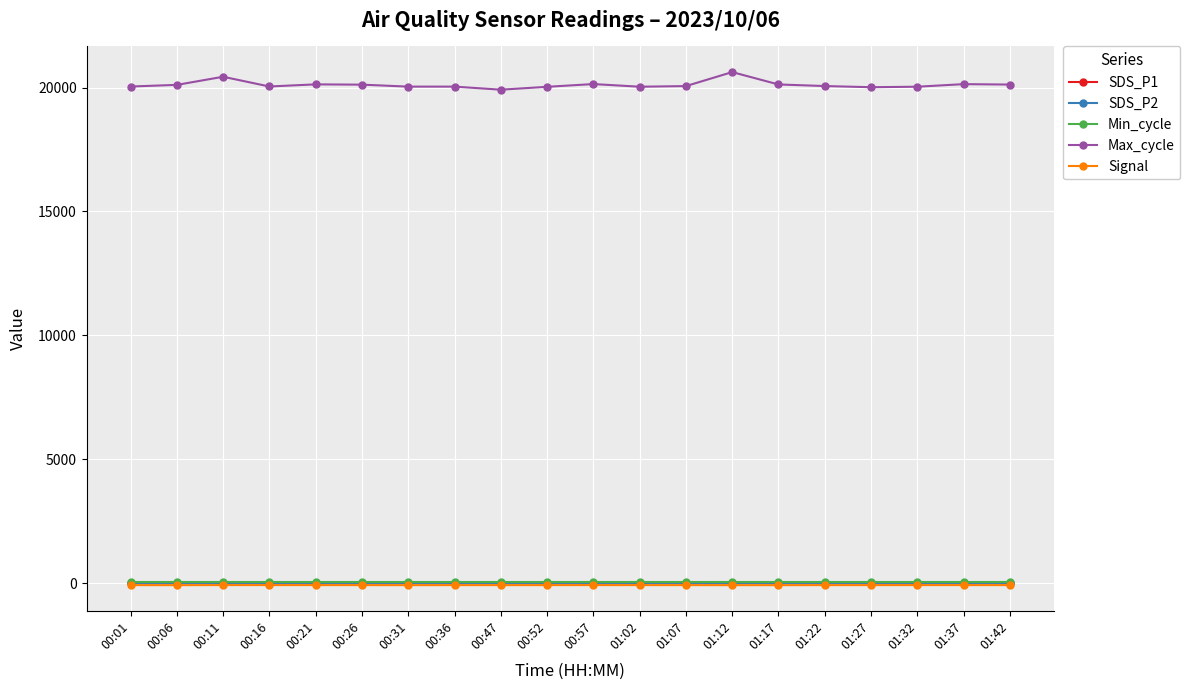

What is the total value across all series at 00:57?

20104.4